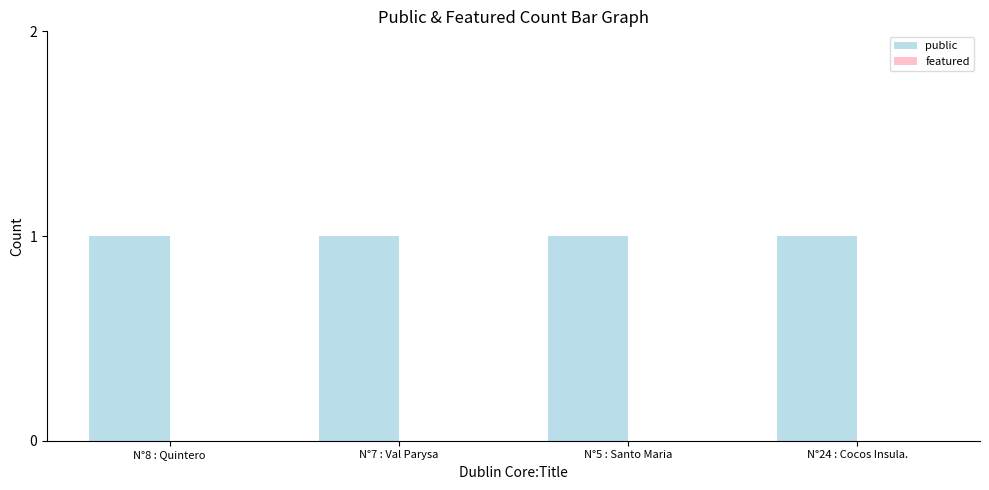

How many data points does each series have?

4